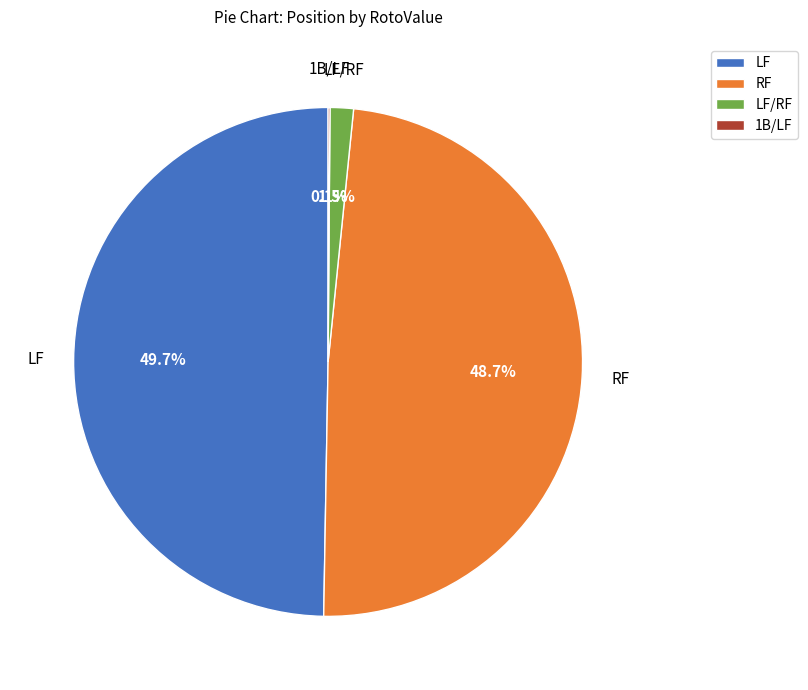

What is the total percentage of RF and LF/RF?

50.2%